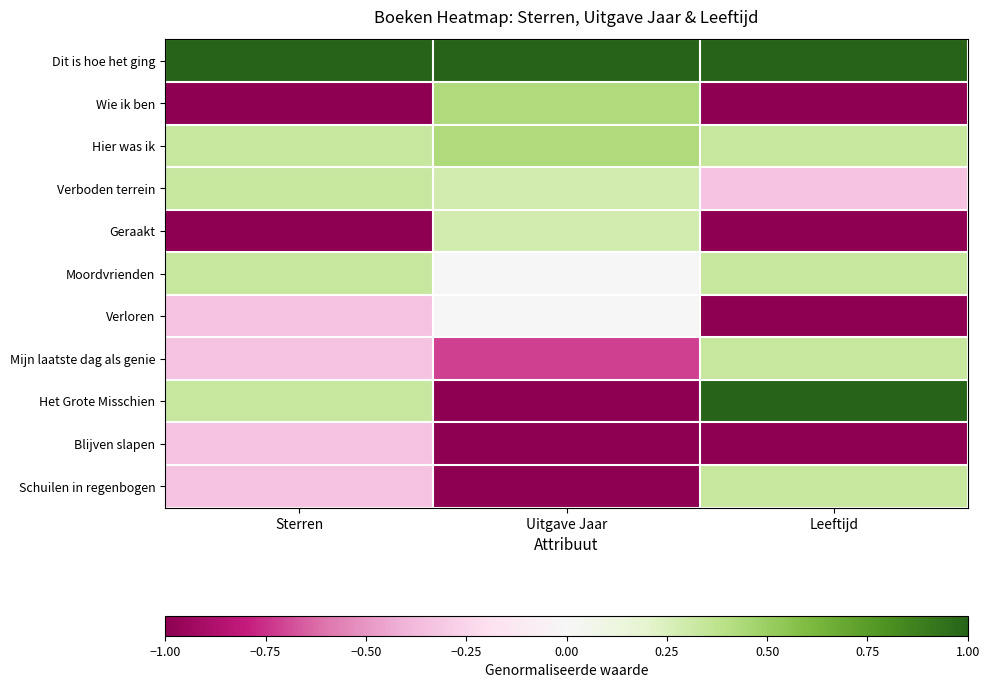

What is the total value across all series at Uitgave Jaar?

-1.3